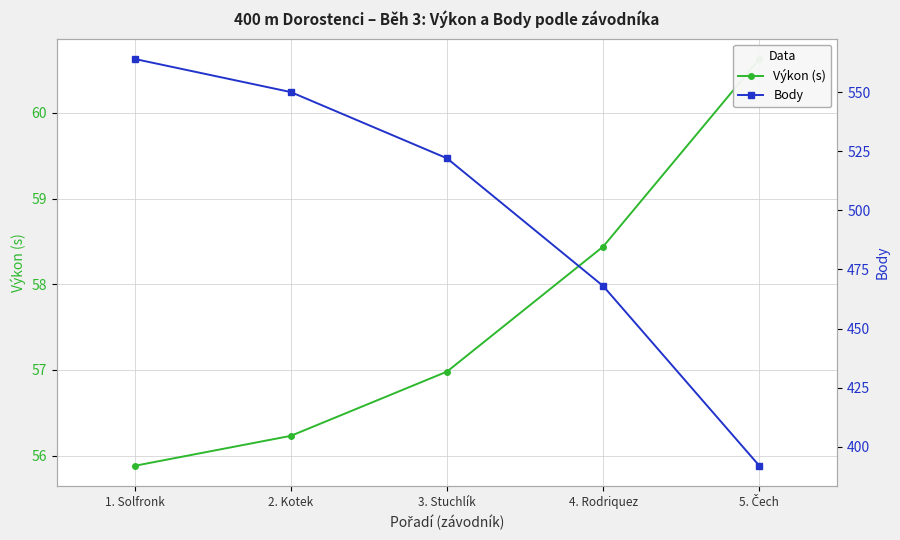

Is it true that Výkon (s) equals 57.0 at 3. Stuchlík?

True